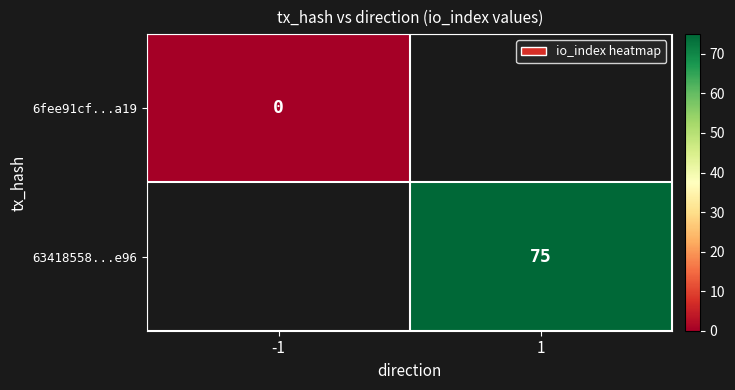

True or false: 63418558...e96 has a value of 75 at 1.

True